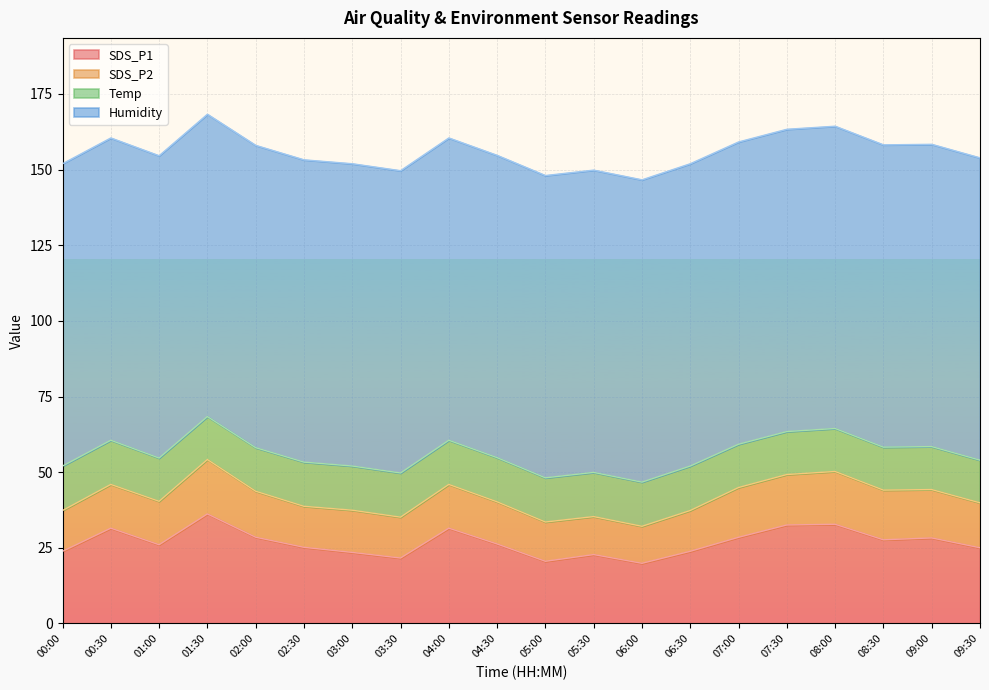

Which series has the widest spread of values?

SDS_P1